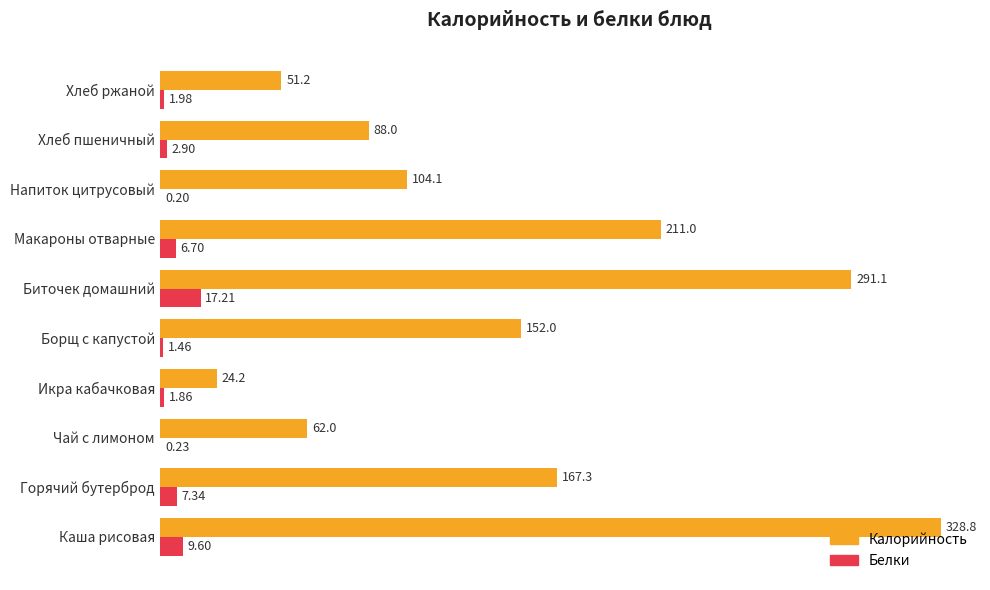

Count the number of categories in the chart.

10